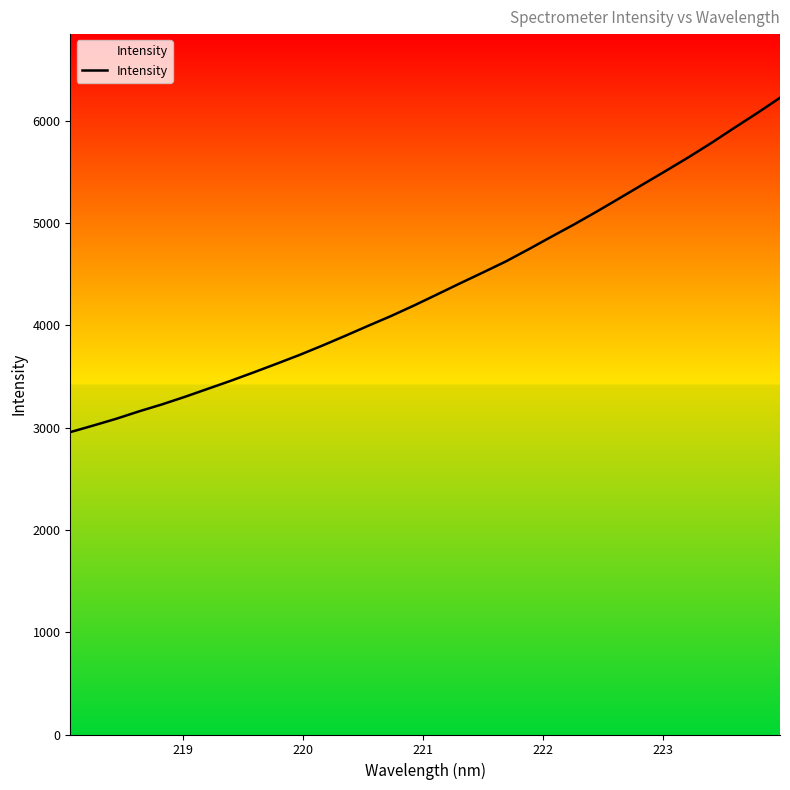

What is the minimum value shown in the chart?

2955.6